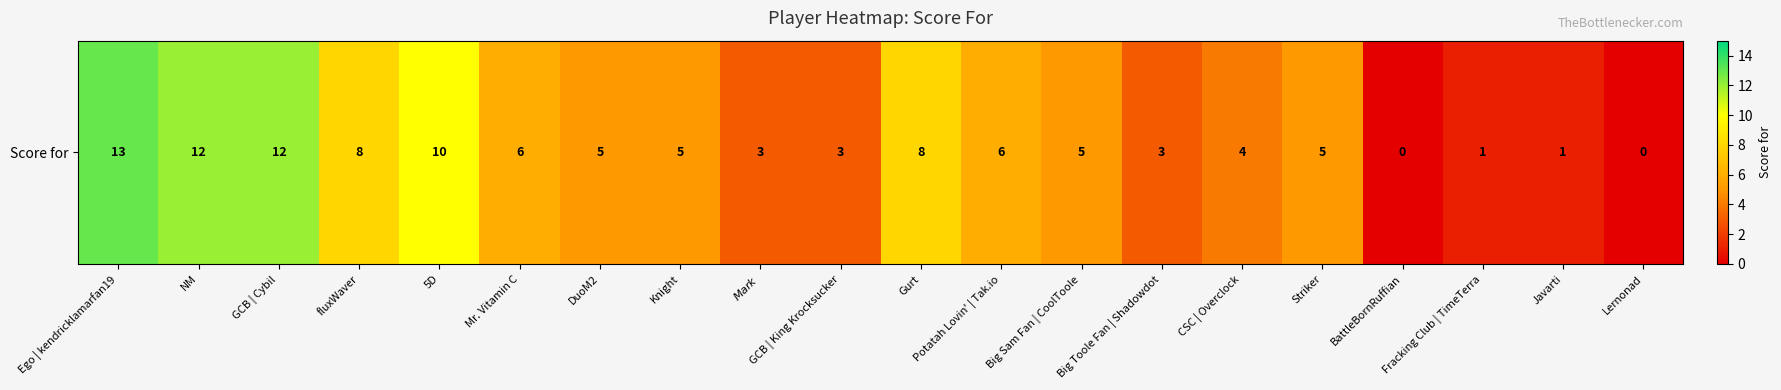

True or false: the data shows 5 at Striker.

True